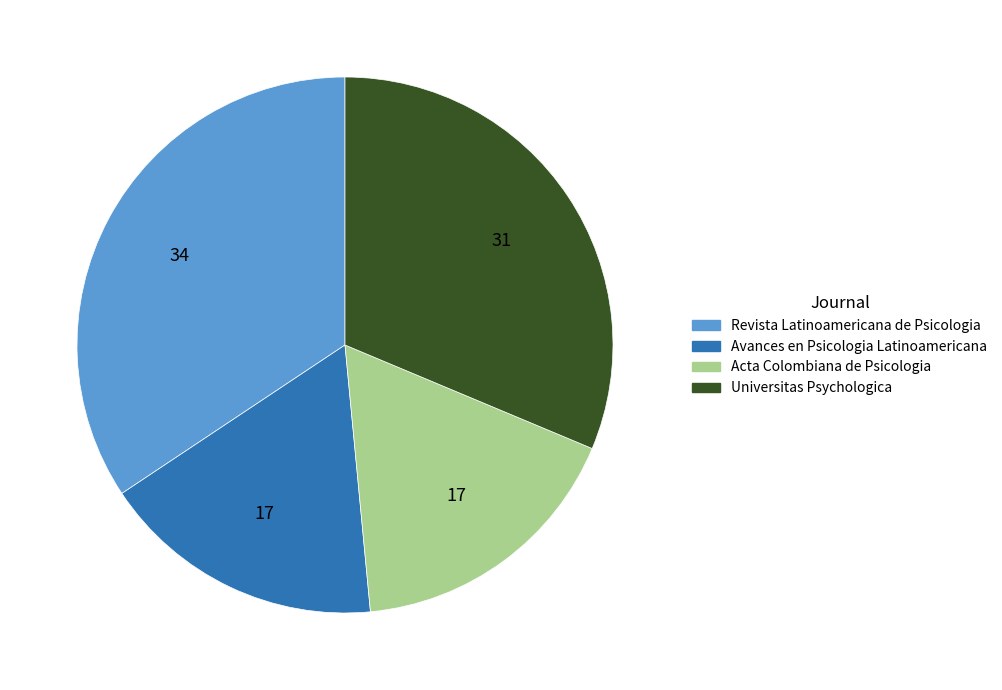

Which slice is the largest?

Revista Latinoamericana de Psicologia